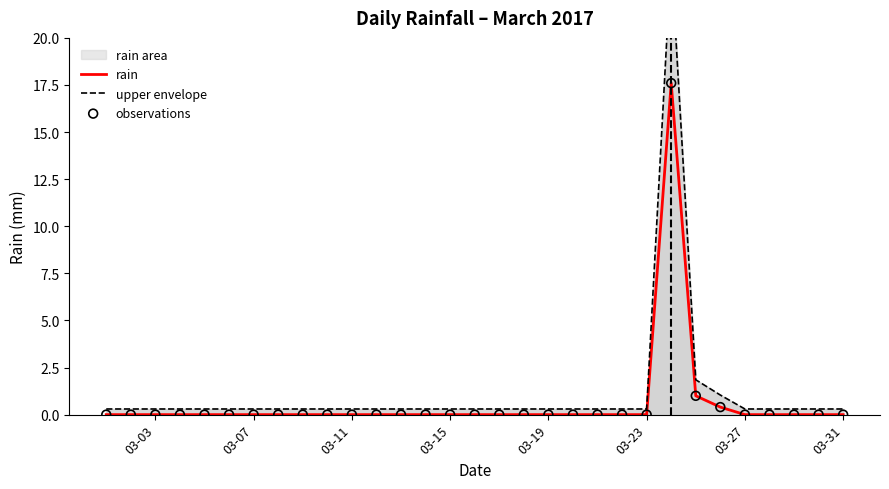

Which series contains the highest Y value?

upper envelope